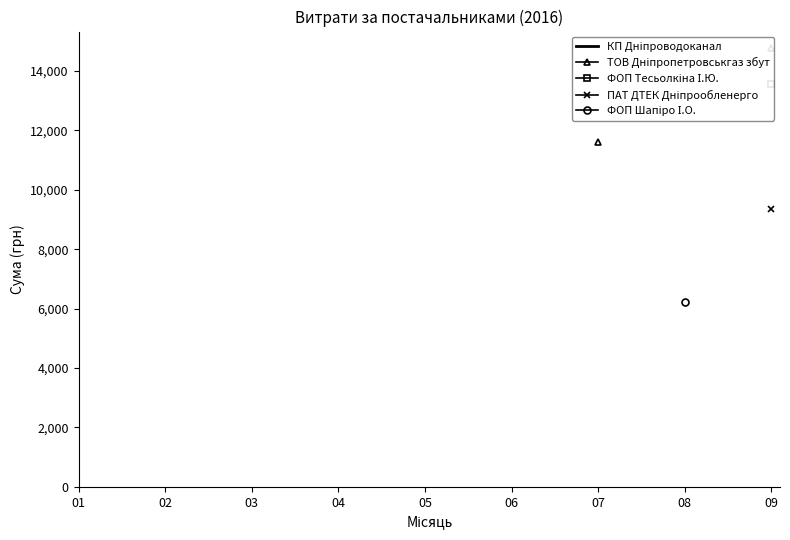

What is the approximate value of ПАТ ДТЕК Дніпрообленерго at 09?

9336.0